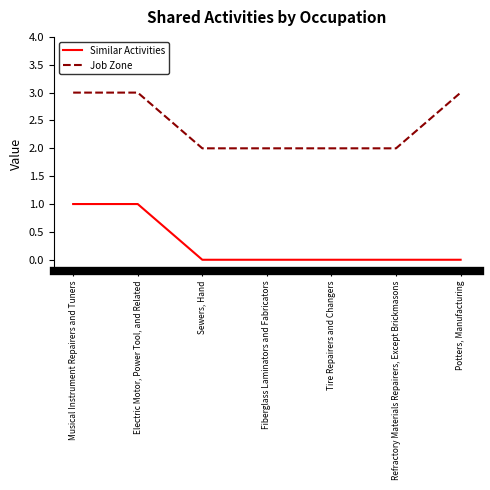

What is the maximum value for Job Zone?

3